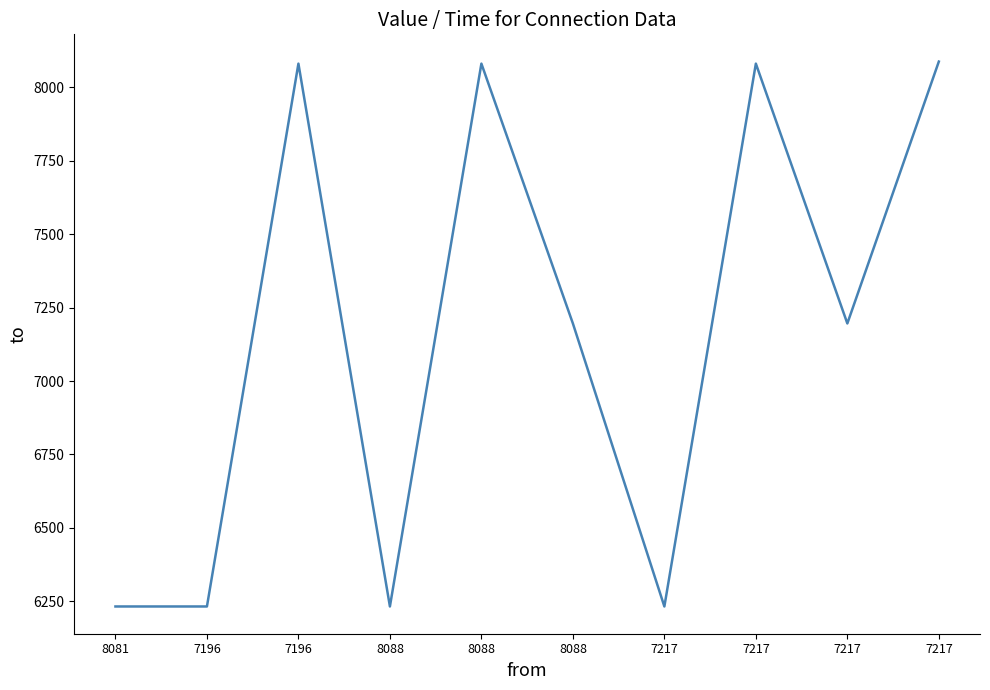

The value at 7217 is 9286. True or false?

False